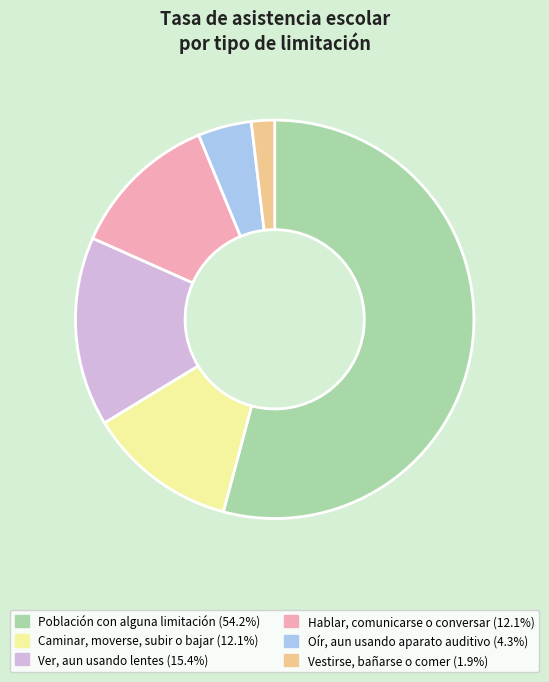

The Ver, aun usando lentes slice represents 5% of the pie. True or false?

False